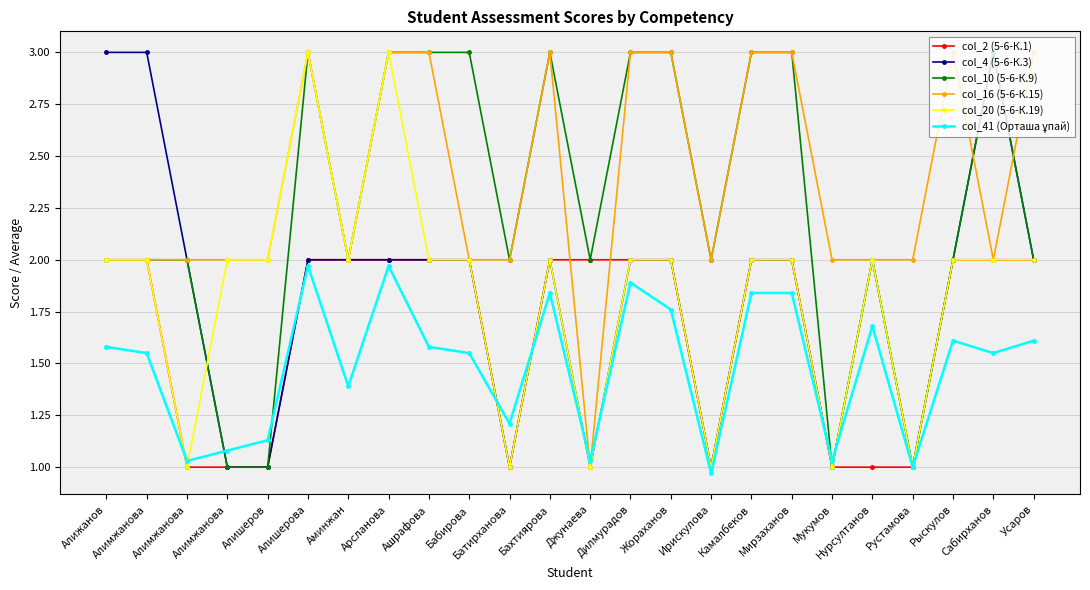

Count the number of data series in this chart.

6